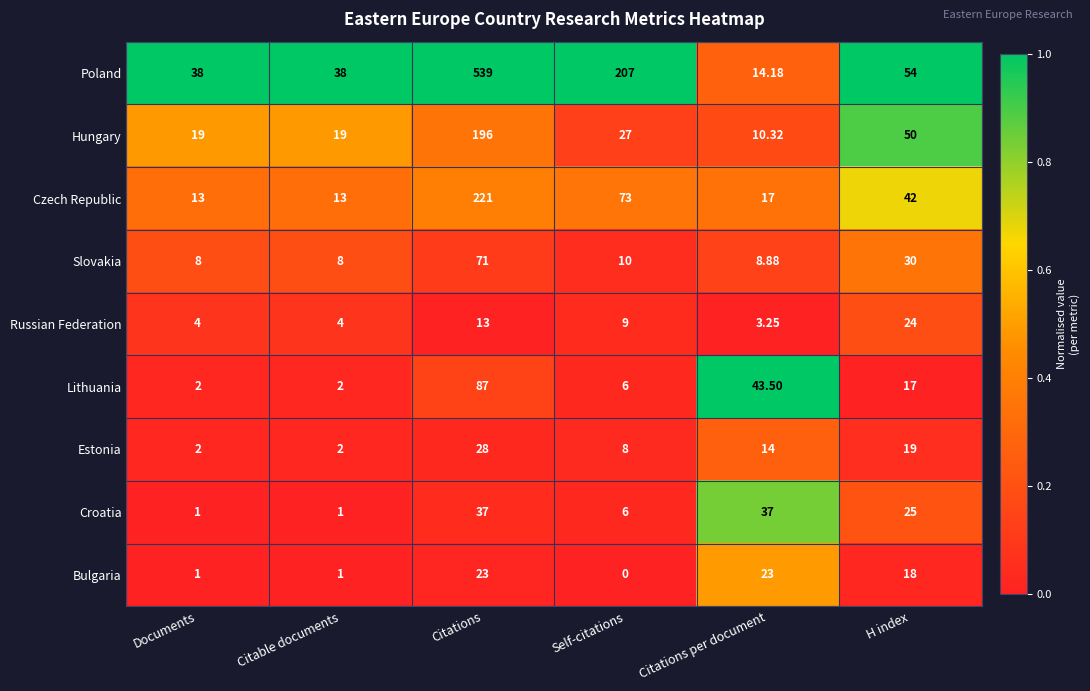

At which category is the sum across all series the highest?

Citations